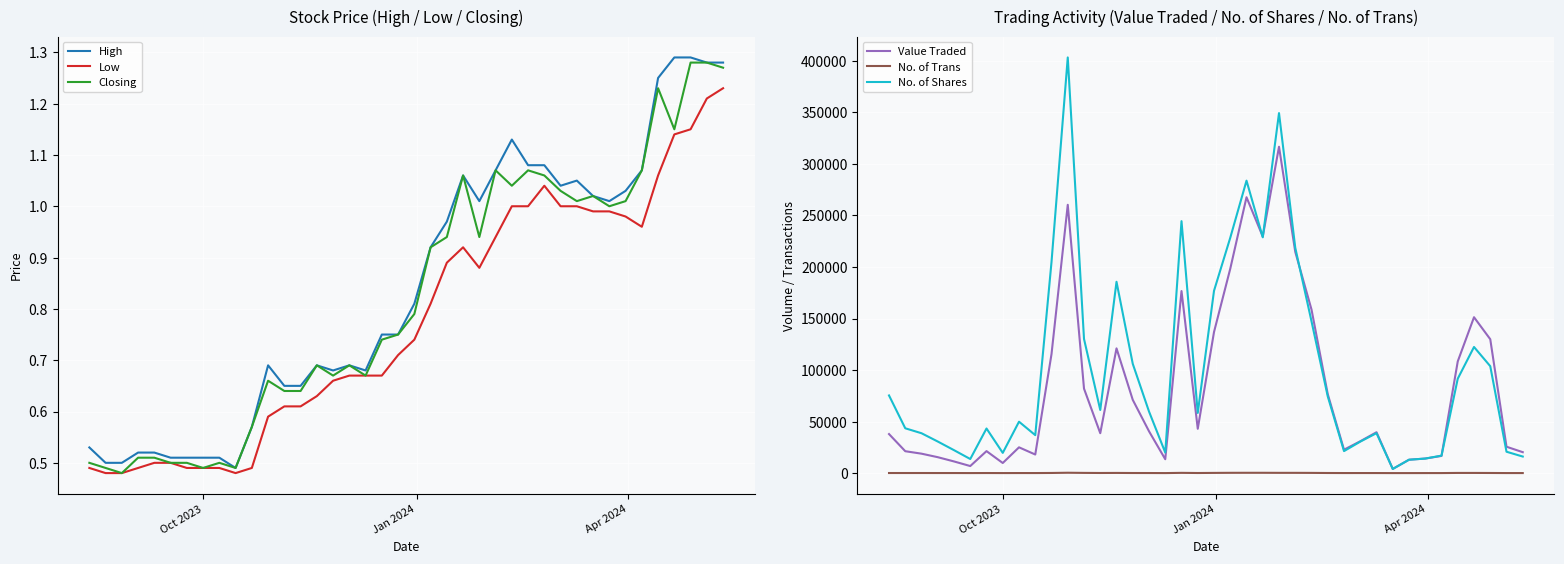

What is the maximum value for No. of Trans?

348